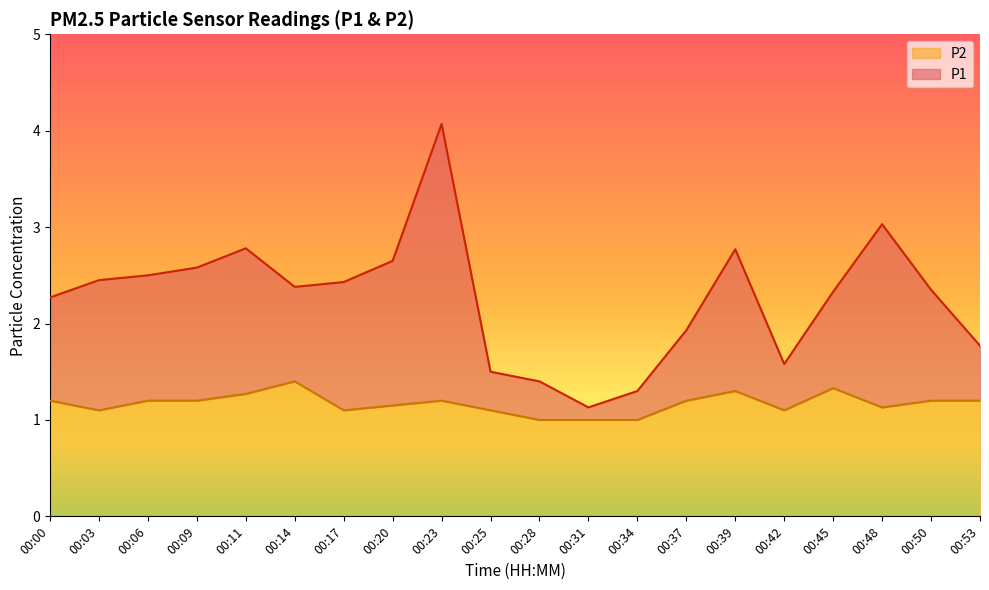

Which series has the widest spread of values?

P1